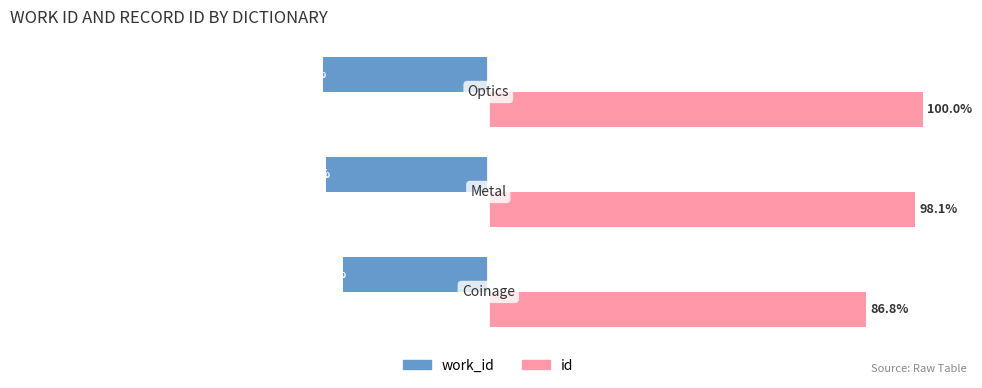

Which series has the largest total across all categories?

id